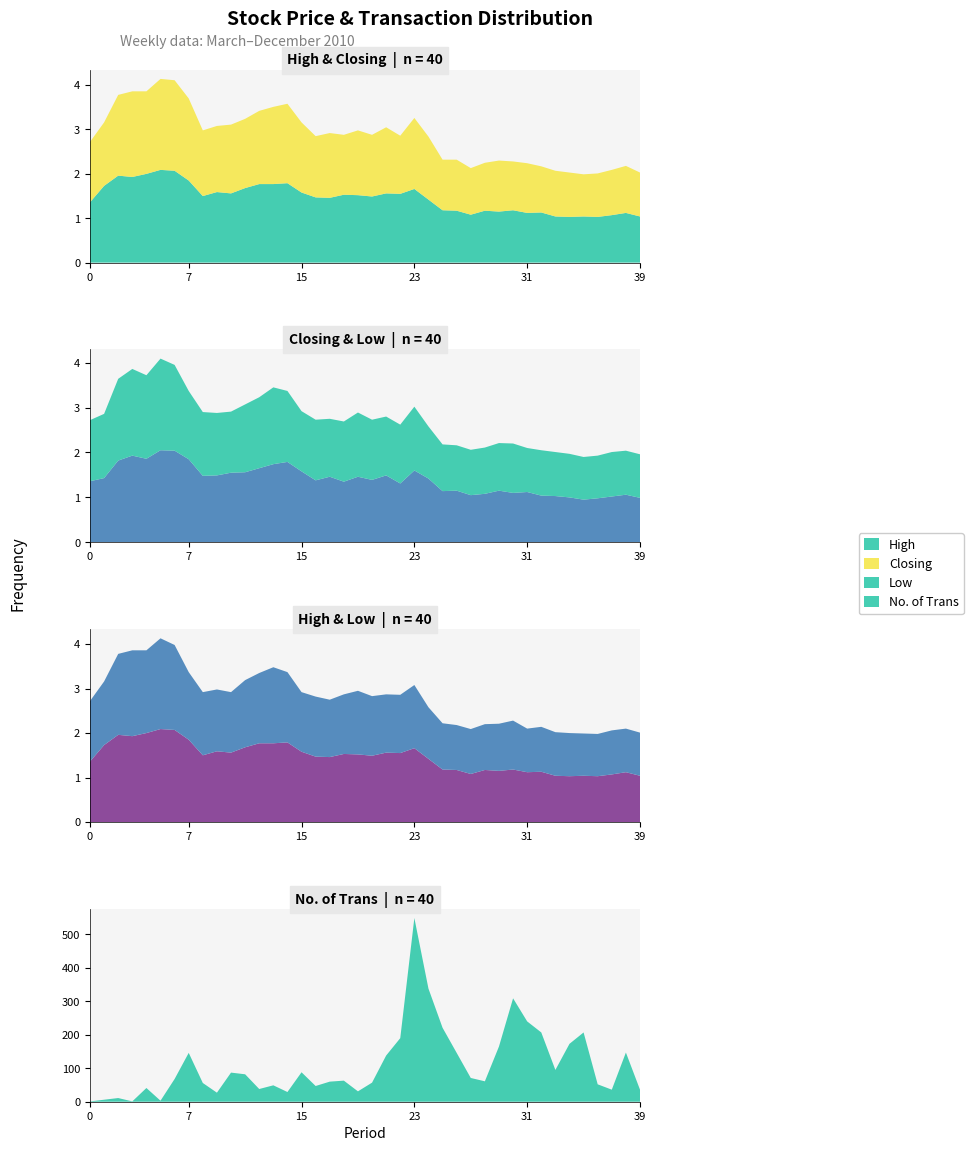

Reading left to right, what are all the values shown in this chart?

High: 05/12/2010=1.4	28/11/2010=1.7	21/11/2010=2.0	14/11/2010=1.9	07/11/2010=2.0	31/10/2010=2.1	24/10/2010=2.1	17/10/2010=1.9	10/10/2010=1.5	03/10/2010=1.6	26/09/2010=1.6	19/09/2010=1.7	13/09/2010=1.8	05/09/2010=1.8	29/08/2010=1.8	22/08/2010=1.6	15/08/2010=1.5	08/08/2010=1.5	01/08/2010=1.5	25/07/2010=1.5	18/07/2010=1.5	11/07/2010=1.6	04/07/2010=1.6	27/06/2010=1.7	20/06/2010=1.4	13/06/2010=1.2	06/06/2010=1.2	30/05/2010=1.1	23/05/2010=1.2	16/05/2010=1.1	09/05/2010=1.2	02/05/2010=1.1	25/04/2010=1.1	18/04/2010=1.0	11/04/2010=1.0	04/04/2010=1.0	28/03/2010=1.0	21/03/2010=1.1	14/03/2010=1.1	07/03/2010=1.0
Closing: 05/12/2010=1.4	28/11/2010=1.4	21/11/2010=1.8	14/11/2010=1.9	07/11/2010=1.9	31/10/2010=2.0	24/10/2010=2.0	17/10/2010=1.9	10/10/2010=1.5	03/10/2010=1.5	26/09/2010=1.6	19/09/2010=1.6	13/09/2010=1.6	05/09/2010=1.7	29/08/2010=1.8	22/08/2010=1.6	15/08/2010=1.4	08/08/2010=1.5	01/08/2010=1.4	25/07/2010=1.5	18/07/2010=1.4	11/07/2010=1.5	04/07/2010=1.3	27/06/2010=1.6	20/06/2010=1.4	13/06/2010=1.1	06/06/2010=1.1	30/05/2010=1.1	23/05/2010=1.1	16/05/2010=1.1	09/05/2010=1.1	02/05/2010=1.1	25/04/2010=1.0	18/04/2010=1.0	11/04/2010=1.0	04/04/2010=0.9	28/03/2010=1.0	21/03/2010=1.0	14/03/2010=1.1	07/03/2010=1.0
Low: 05/12/2010=1.4	28/11/2010=1.4	21/11/2010=1.8	14/11/2010=1.9	07/11/2010=1.9	31/10/2010=2.0	24/10/2010=1.9	17/10/2010=1.5	10/10/2010=1.4	03/10/2010=1.4	26/09/2010=1.4	19/09/2010=1.5	13/09/2010=1.6	05/09/2010=1.7	29/08/2010=1.6	22/08/2010=1.3	15/08/2010=1.4	08/08/2010=1.3	01/08/2010=1.3	25/07/2010=1.4	18/07/2010=1.3	11/07/2010=1.3	04/07/2010=1.3	27/06/2010=1.4	20/06/2010=1.2	13/06/2010=1.0	06/06/2010=1.0	30/05/2010=1.0	23/05/2010=1.0	16/05/2010=1.1	09/05/2010=1.1	02/05/2010=1.0	25/04/2010=1.0	18/04/2010=1.0	11/04/2010=1.0	04/04/2010=0.9	28/03/2010=0.9	21/03/2010=1.0	14/03/2010=1.0	07/03/2010=1.0
No. of Trans: 05/12/2010=1.0	28/11/2010=6.0	21/11/2010=11.0	14/11/2010=1.0	07/11/2010=41.0	31/10/2010=3.0	24/10/2010=68.0	17/10/2010=146.0	10/10/2010=56.0	03/10/2010=27.0	26/09/2010=87.0	19/09/2010=82.0	13/09/2010=38.0	05/09/2010=49.0	29/08/2010=29.0	22/08/2010=88.0	15/08/2010=47.0	08/08/2010=60.0	01/08/2010=63.0	25/07/2010=31.0	18/07/2010=57.0	11/07/2010=138.0	04/07/2010=190.0	27/06/2010=549.0	20/06/2010=338.0	13/06/2010=221.0	06/06/2010=146.0	30/05/2010=71.0	23/05/2010=61.0	16/05/2010=165.0	09/05/2010=309.0	02/05/2010=240.0	25/04/2010=207.0	18/04/2010=95.0	11/04/2010=173.0	04/04/2010=207.0	28/03/2010=52.0	21/03/2010=36.0	14/03/2010=147.0	07/03/2010=36.0